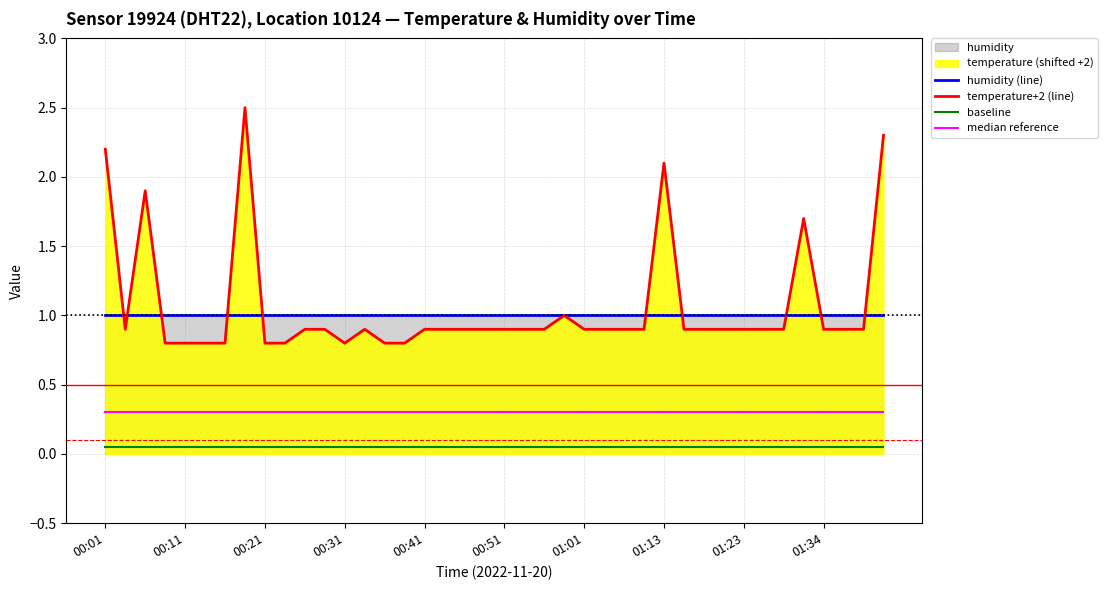

What is the maximum value shown in the chart?

2.5